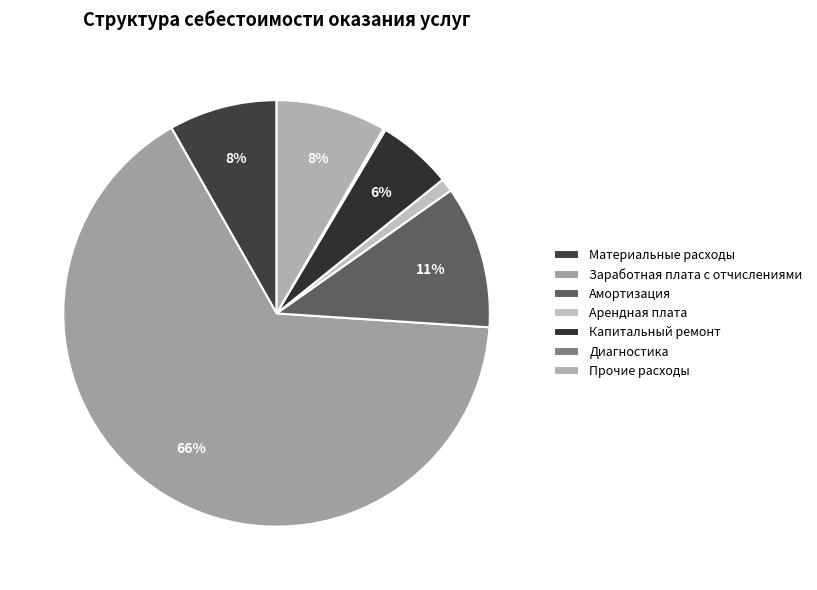

Does Заработная плата с отчислениями account for over 50% of the chart?

Yes